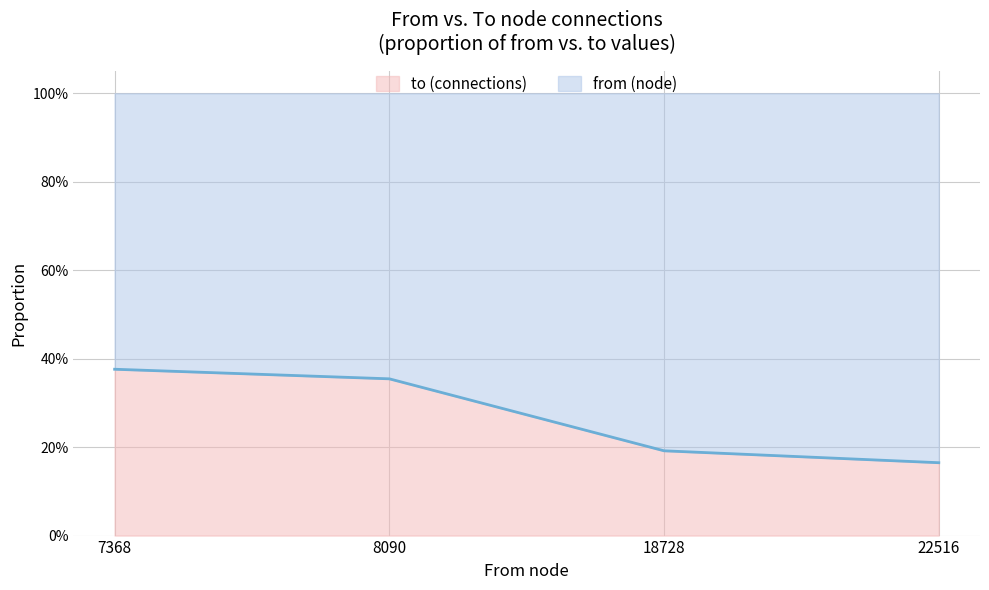

What is the value of the 1st point from the left?

0.4